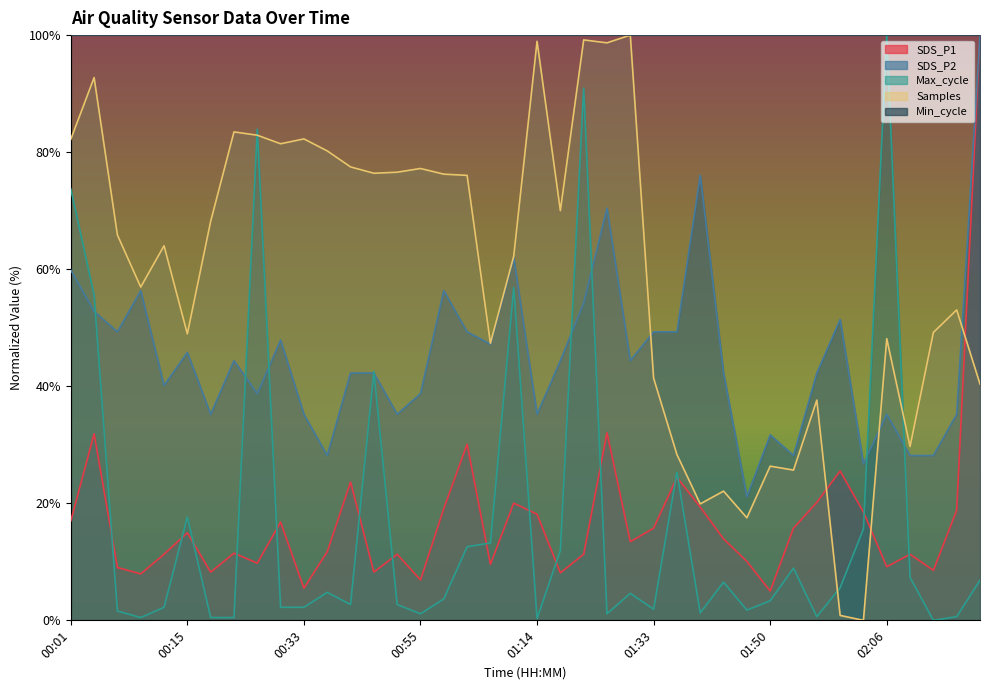

What is the minimum value for SDS_P2?

21.1